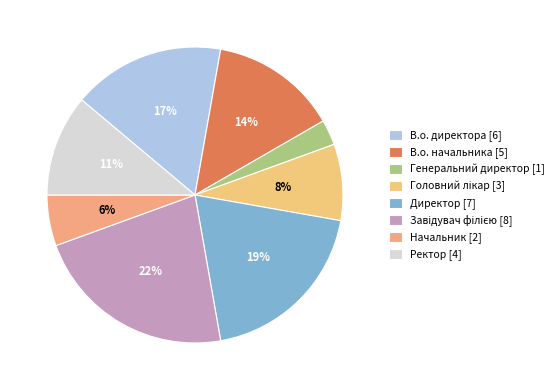

How many slices are in this pie chart?

8